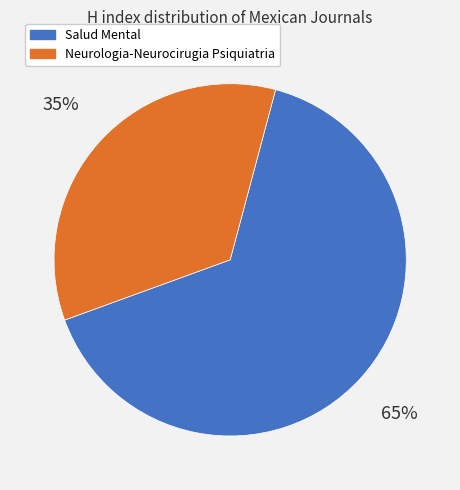

Approximately how many times larger is the value at Neurologia-Neurocirugia Psiquiatria compared to Salud Mental?

0.5